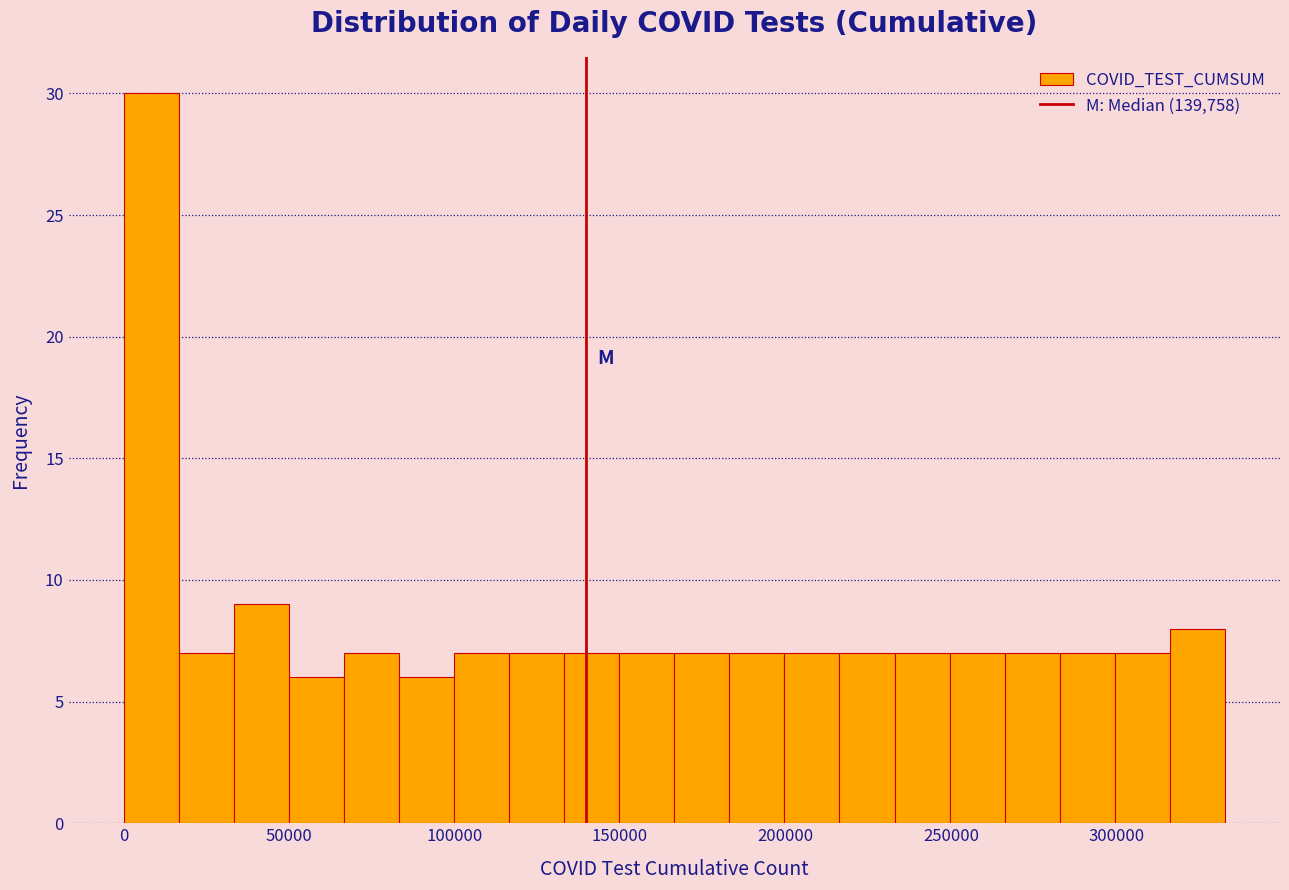

Around what value on the x-axis is the tallest bar? Give the approximate position of its centre, as read against the axis.

10000